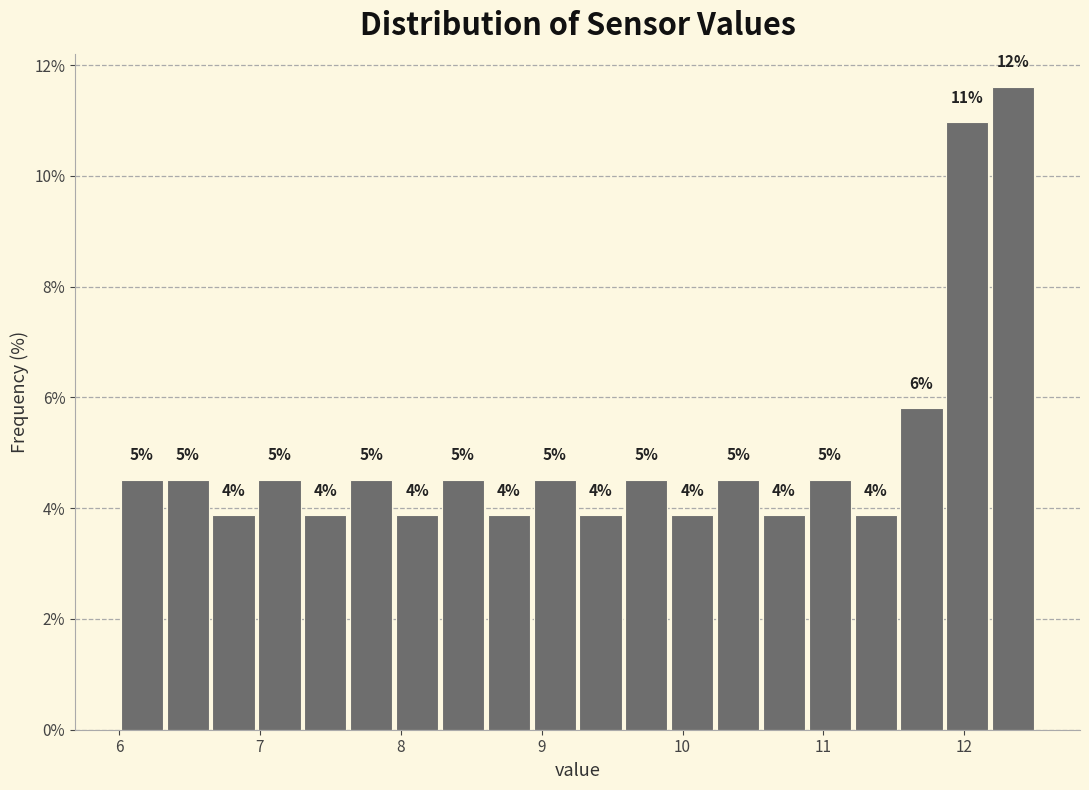

Around what value on the x-axis is the tallest bar? Give the approximate position of its centre, as read against the axis.

12.3